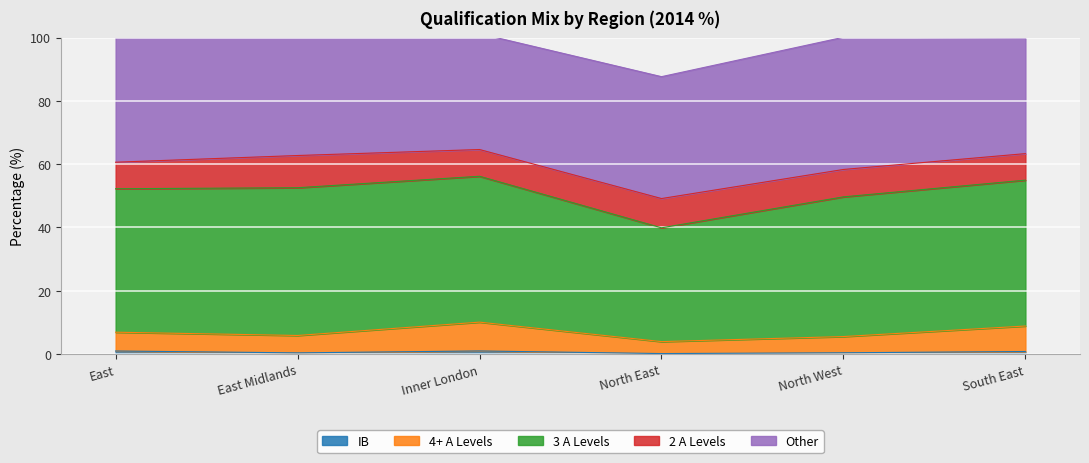

True or false: IB and 4+ A Levels intersect in this chart.

False